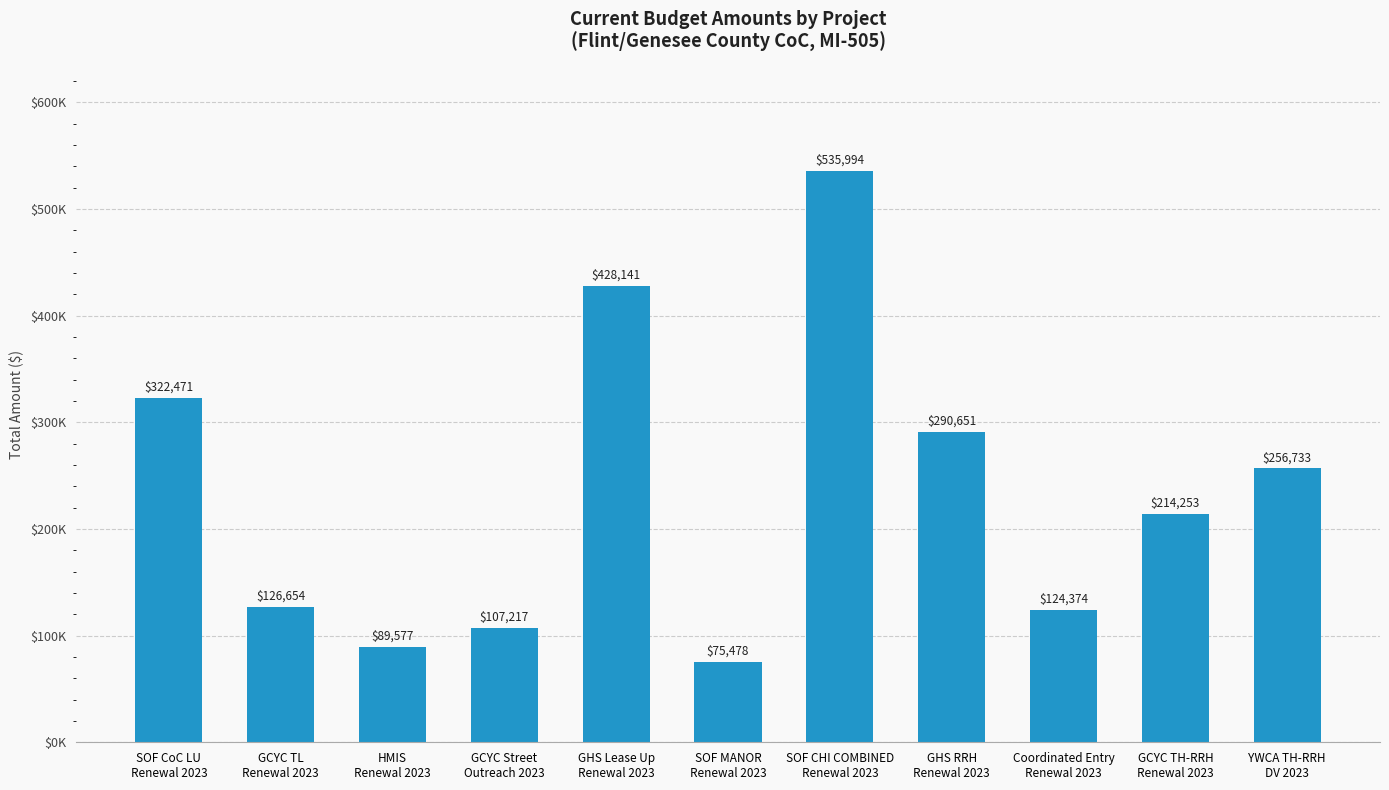

What is the value of the 7th bar from the left?

535994